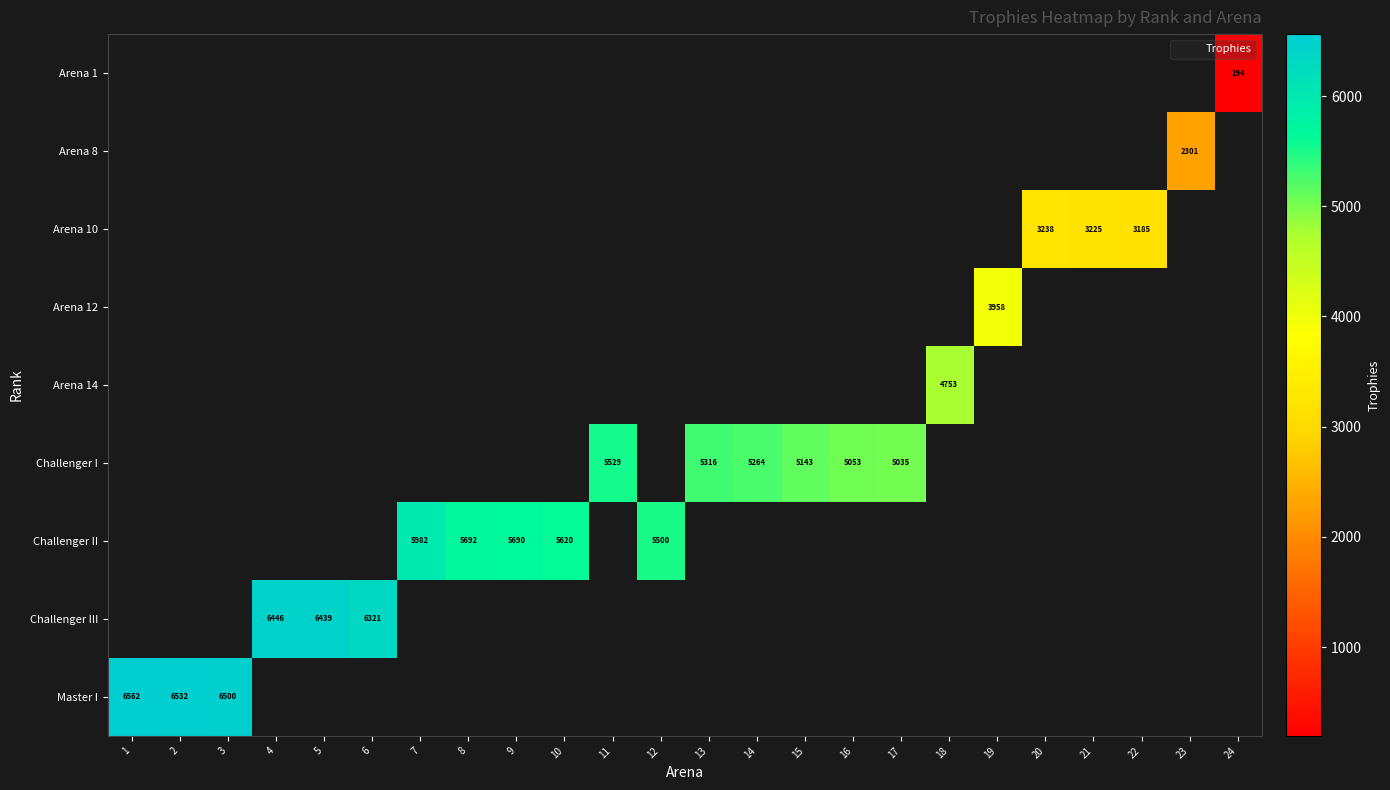

True or false: Challenger I has a value of 5529 at 11.

True